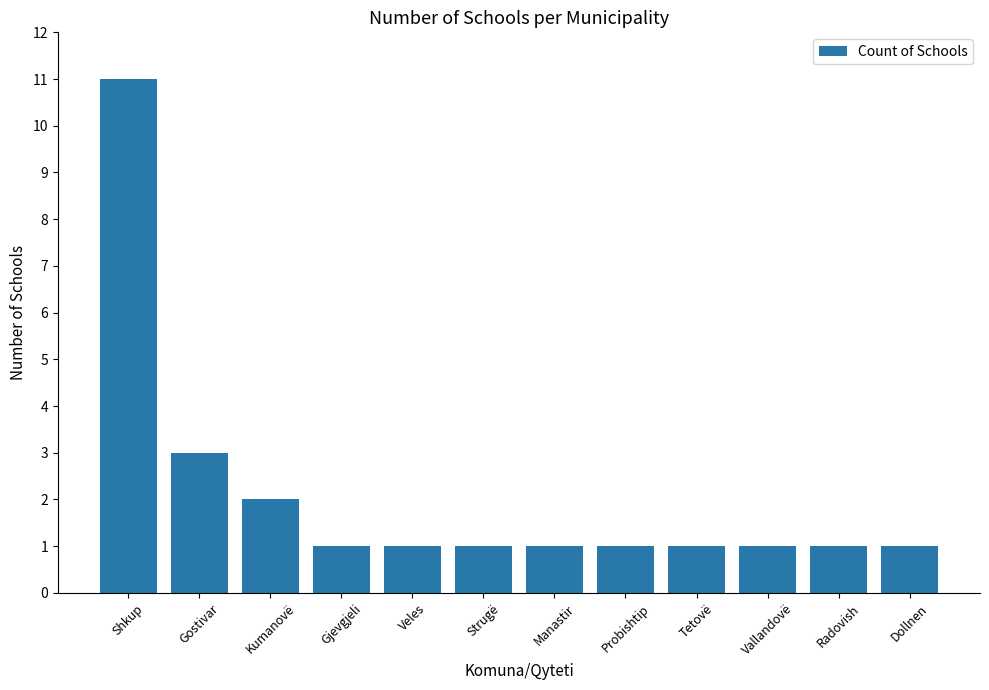

What is the average value?

2